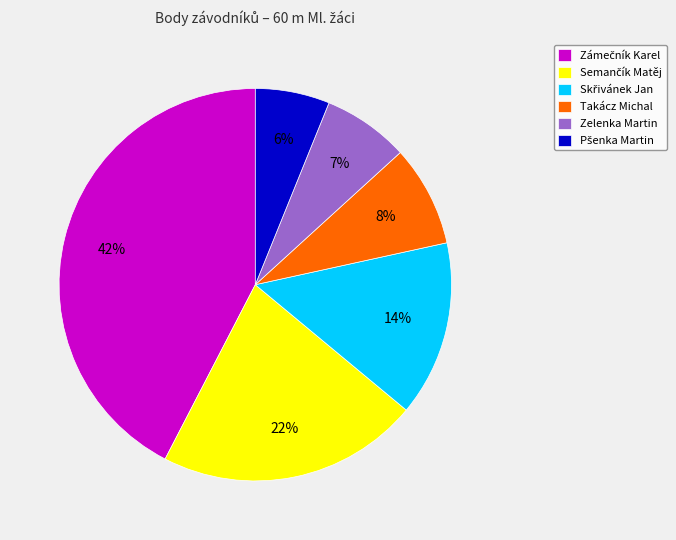

How many slices are in this pie chart?

6